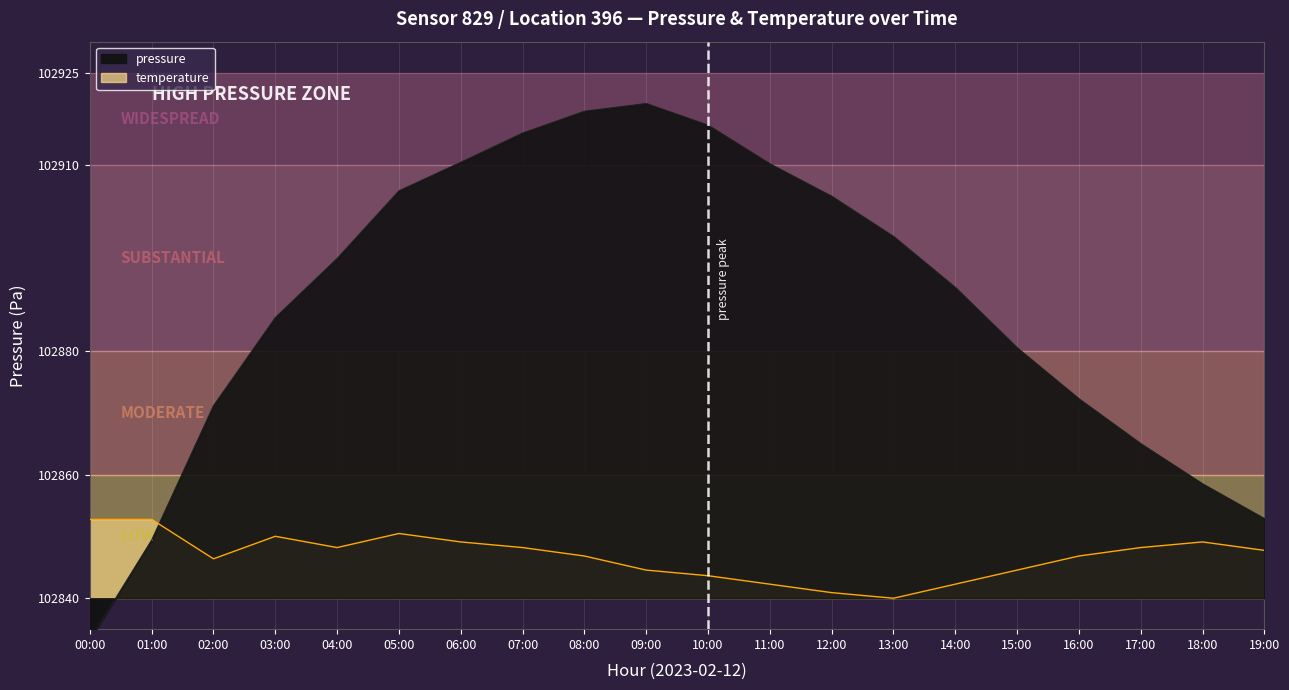

Reading left to right, list all the values displayed in this chart.

pressure: 00:00=102833.2	01:00=102849.4	02:00=102871.1	03:00=102885.4	04:00=102894.9	05:00=102905.9	06:00=102910.5	07:00=102915.2	08:00=102918.8	09:00=102920.0	10:00=102916.5	11:00=102910.2	12:00=102905.0	13:00=102898.5	14:00=102890.2	15:00=102880.5	16:00=102872.2	17:00=102865.0	18:00=102858.5	19:00=102852.9
temperature: 00:00=102852.8	01:00=102852.8	02:00=102846.4	03:00=102850.0	04:00=102848.2	05:00=102850.5	06:00=102849.1	07:00=102848.2	08:00=102846.8	09:00=102844.6	10:00=102843.6	11:00=102842.3	12:00=102840.9	13:00=102840.0	14:00=102842.3	15:00=102844.6	16:00=102846.8	17:00=102848.2	18:00=102849.1	19:00=102847.7